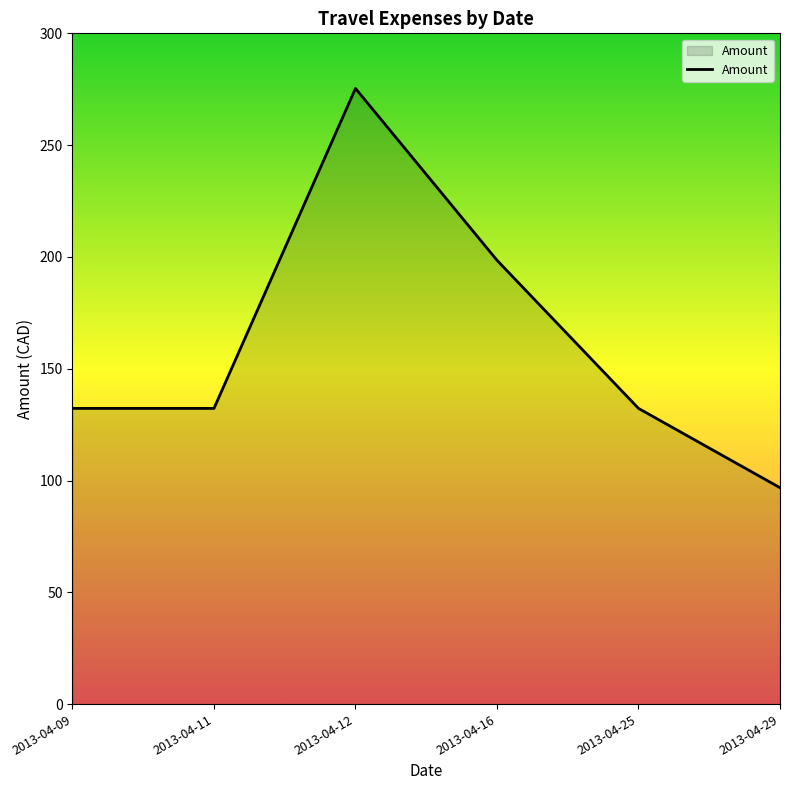

At which category does the chart reach its peak across all series?

2013-04-12